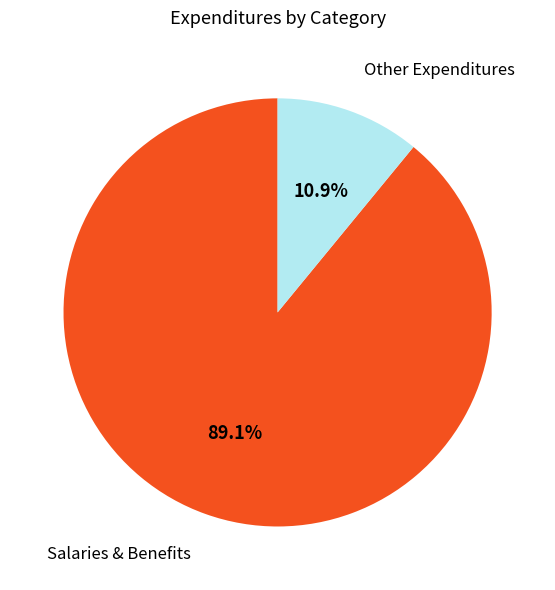

Between Salaries & Benefits and Other Expenditures, which is larger?

Salaries & Benefits